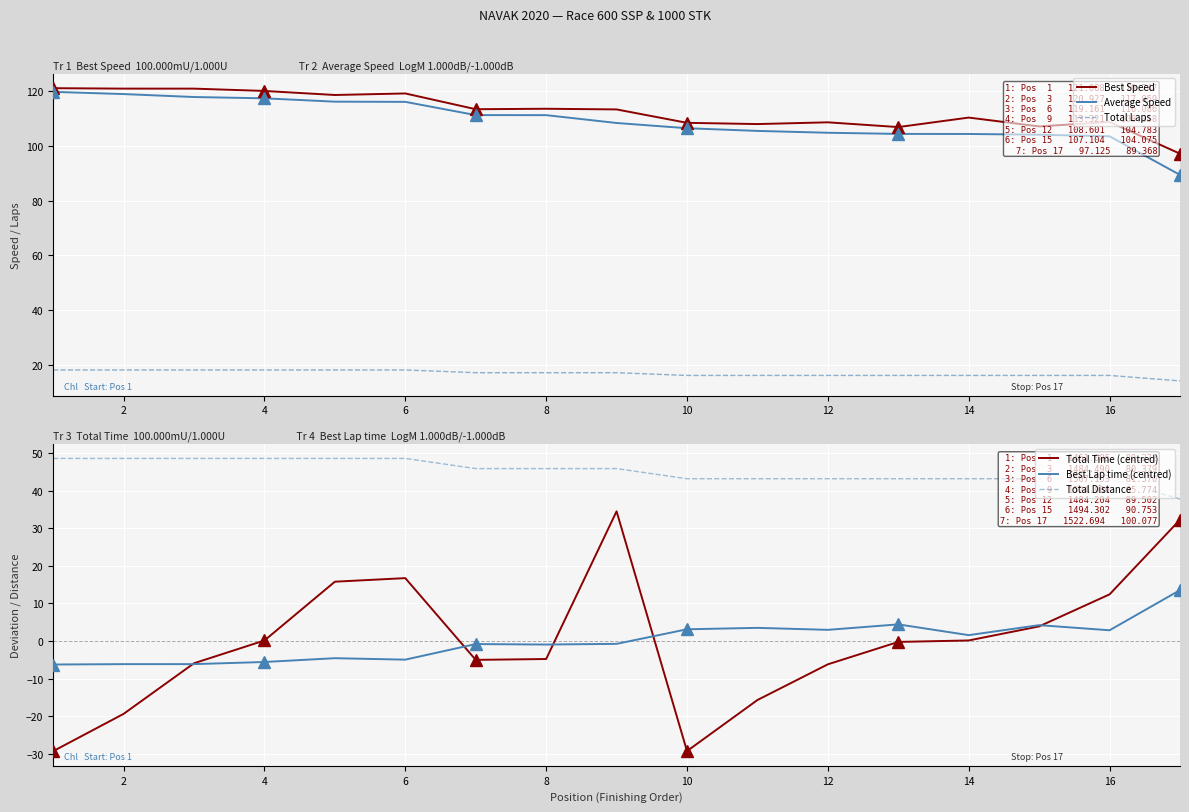

True or false: Best Lap time (centred) and Total Distance intersect in this chart.

False